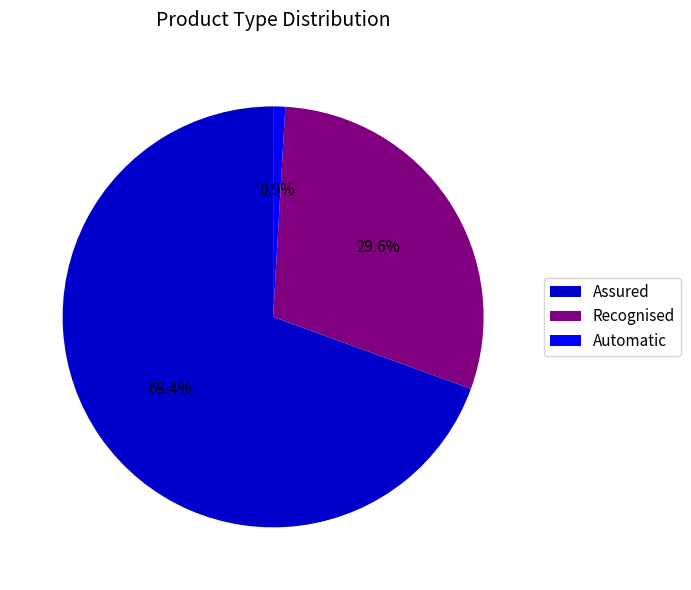

Between Automatic and Recognised, which is larger?

Recognised